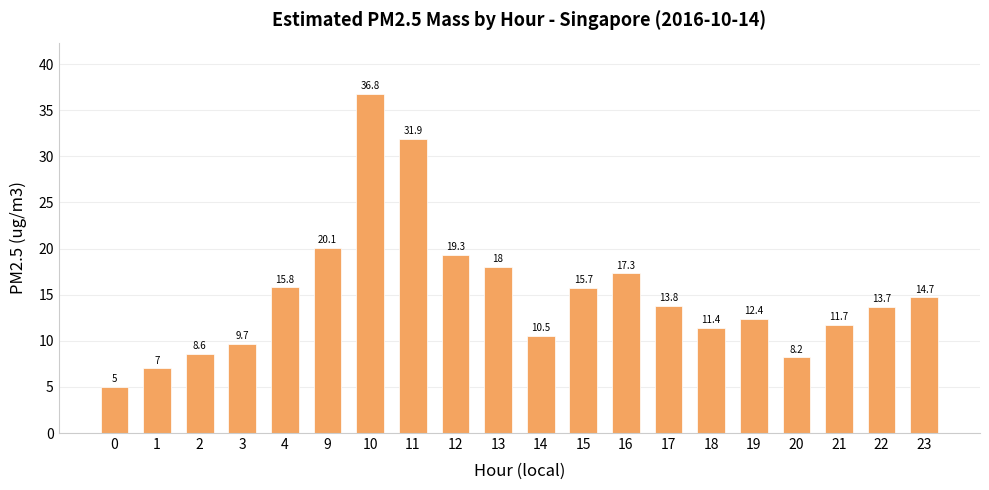

Approximately how many times larger is the value at 9 compared to 23?

1.4